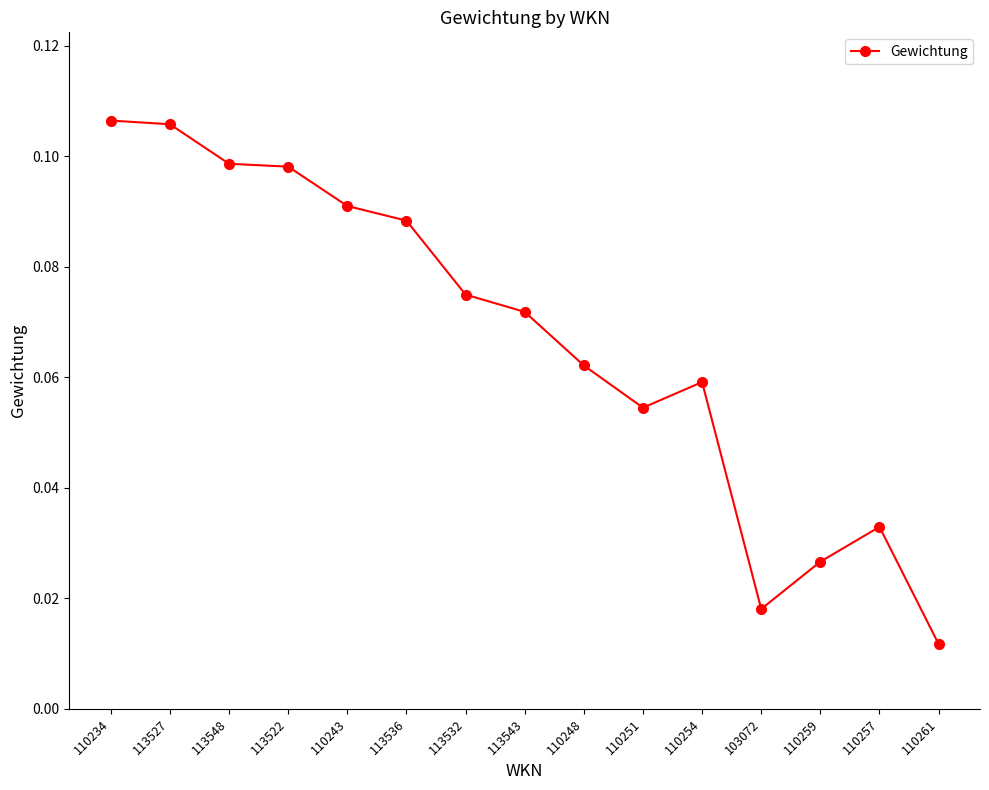

Between 110251 and 113548, which is larger?

113548